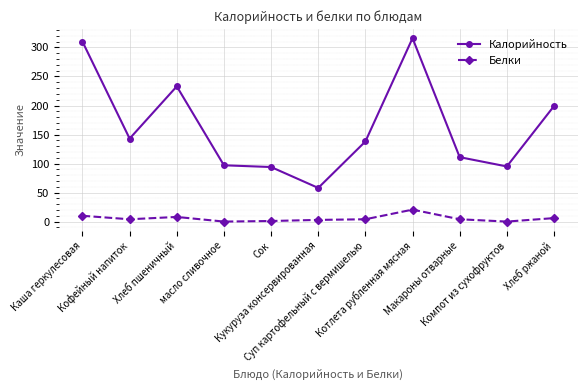

Which series has the widest spread of values?

Калорийность